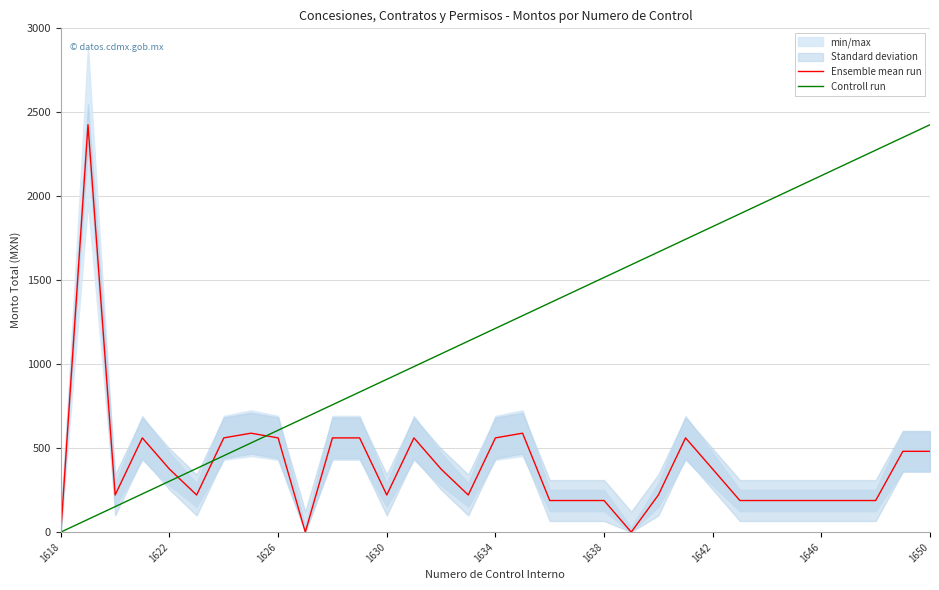

At which label does Controll run reach its minimum?

1618